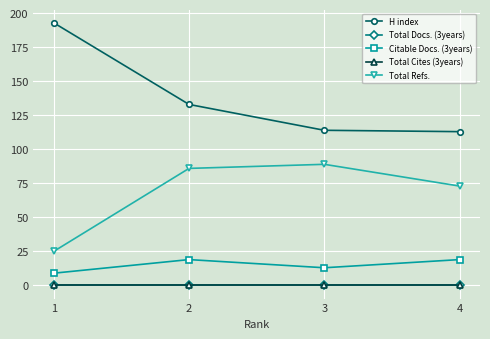

Is this an area chart (filled region under the line)?

No